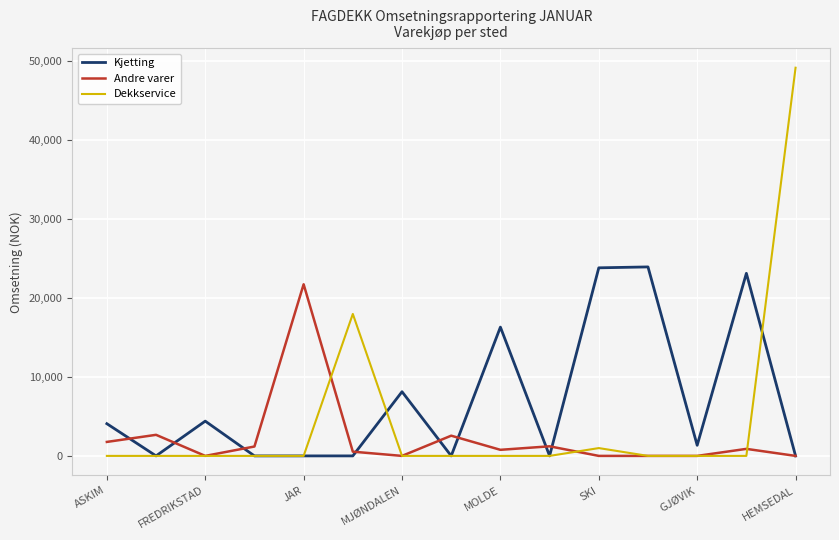

Which series has the largest range (max minus min)?

Dekkservice